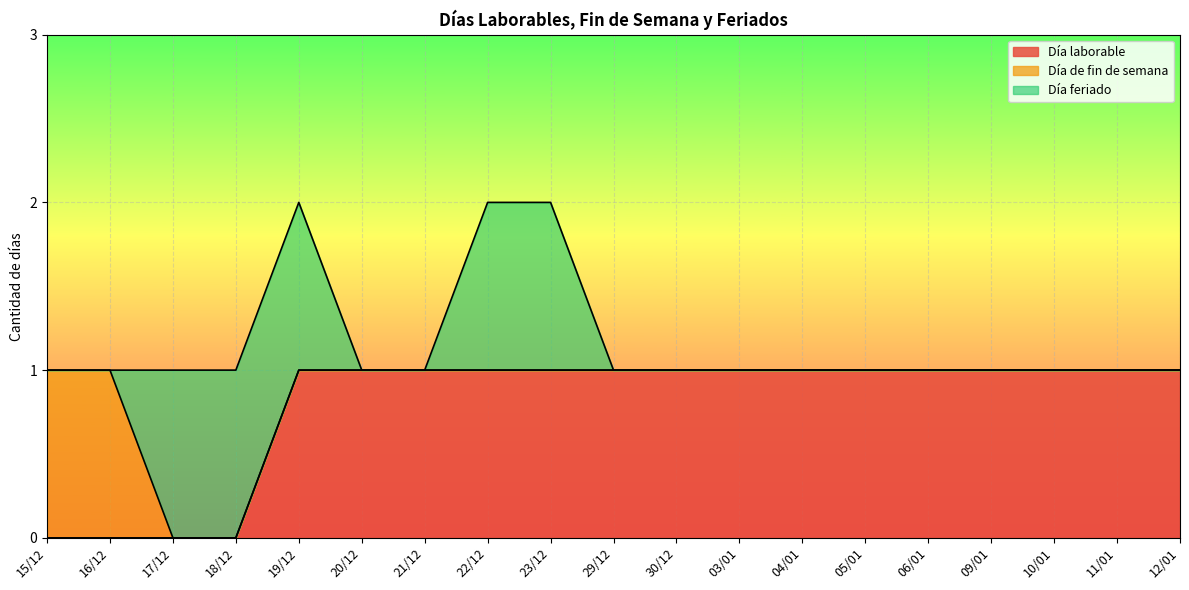

How many intersections are there between Día feriado and Día de fin de semana?

1